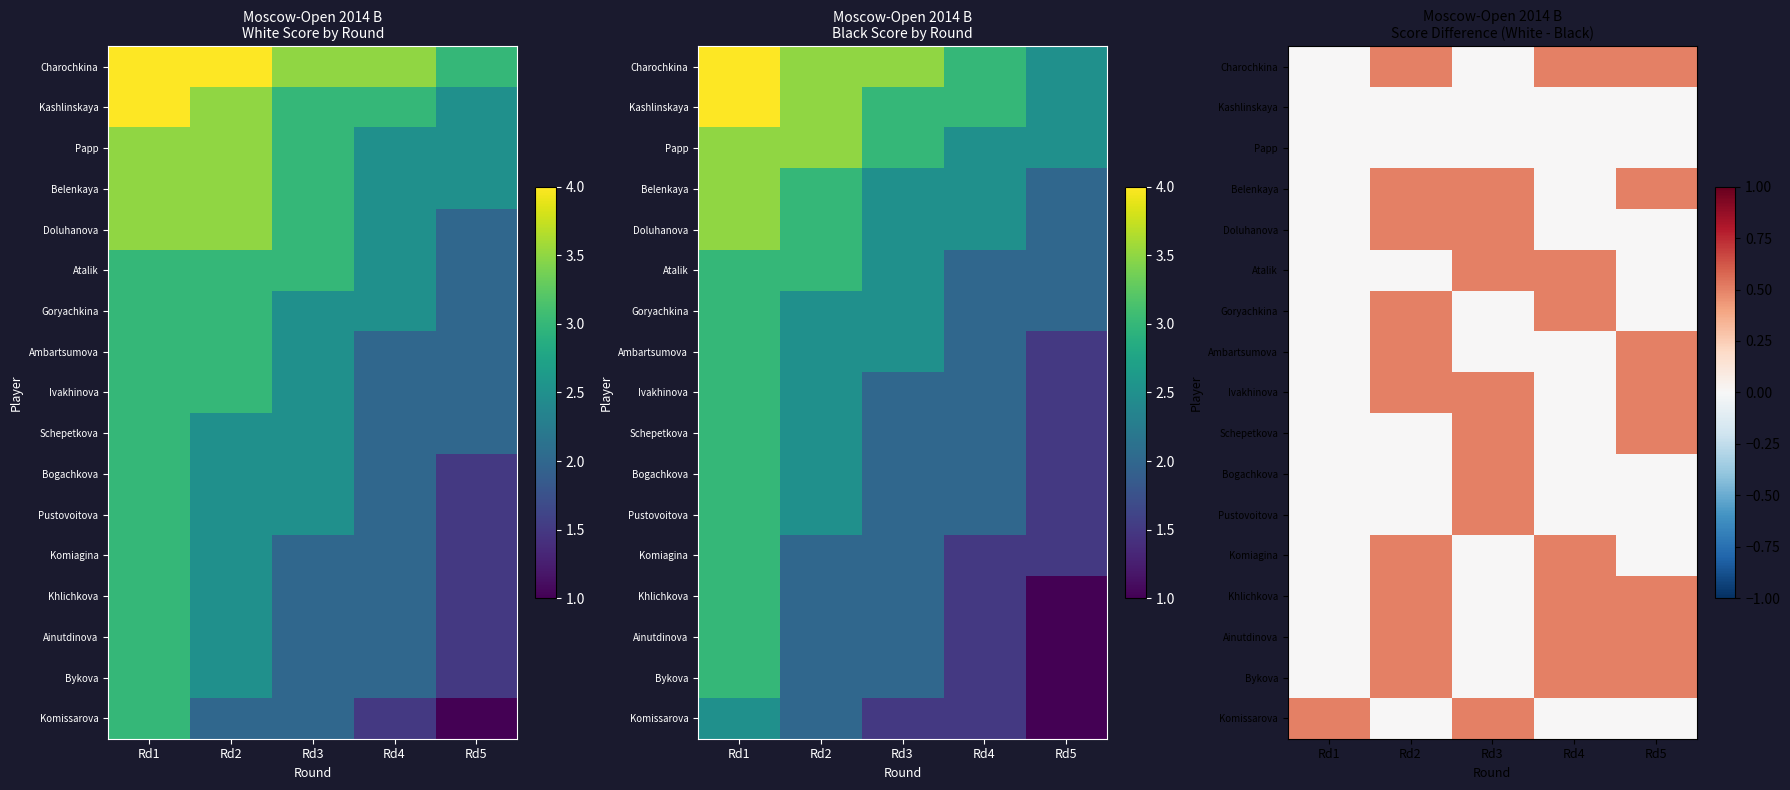

The Doluhanova series shows 0.0 at Rd4. True or false?

True